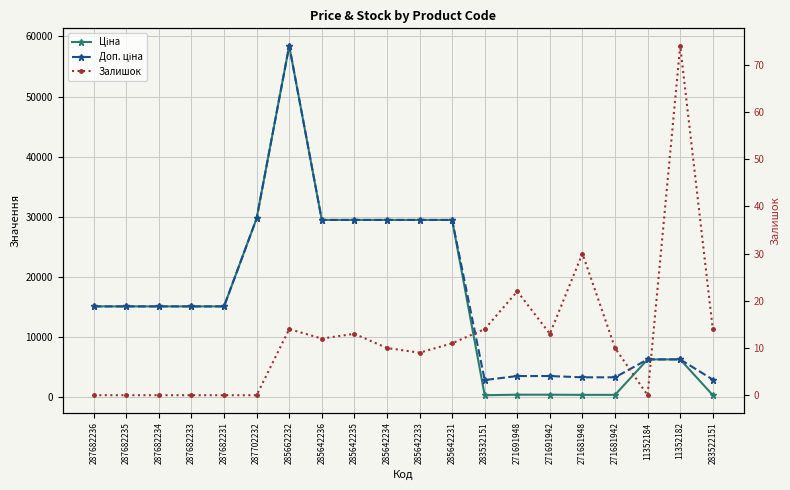

What is the sum of the Ціна values at 285642235 and 287702232?

59238.7